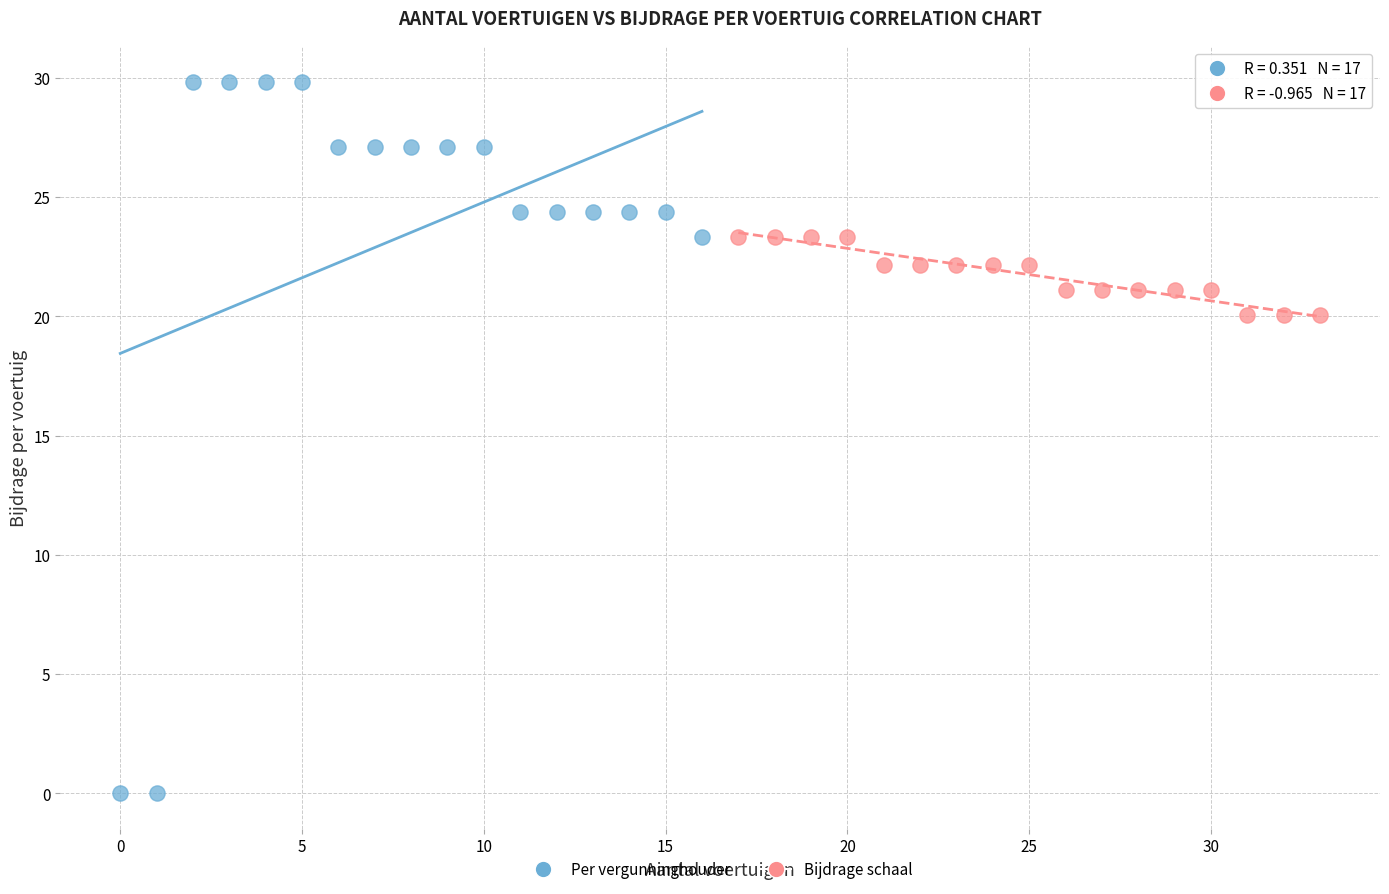

Which series reaches the minimum Y coordinate?

Per vergunninghouder